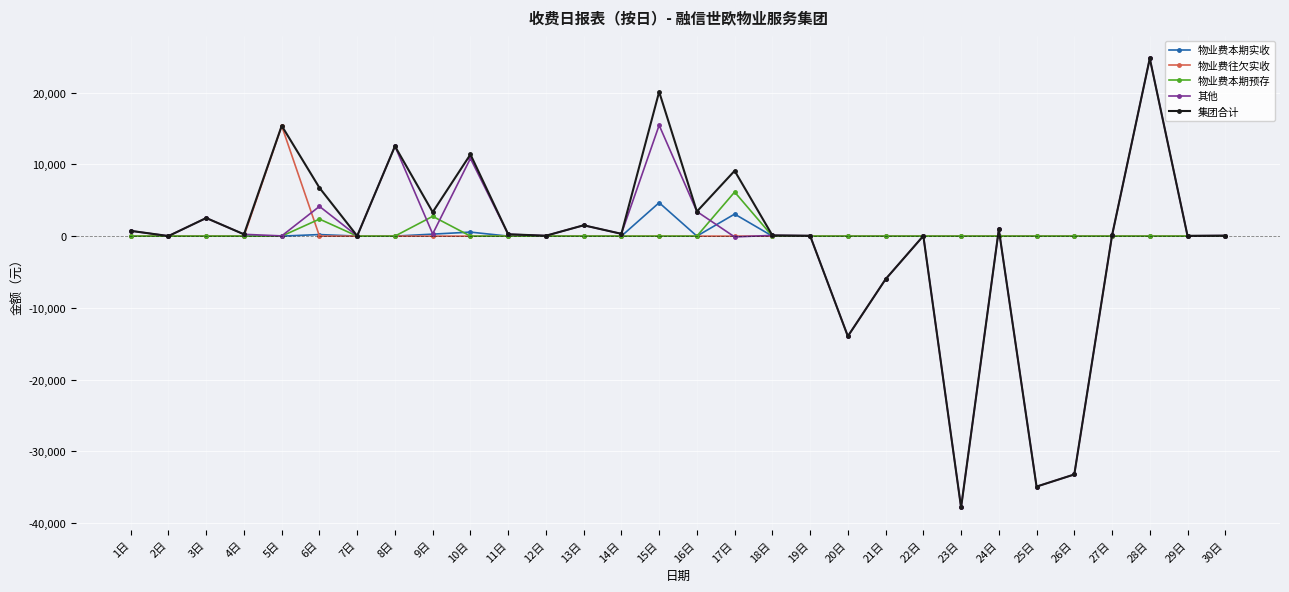

What is the label of the 24th point from the right?

7日